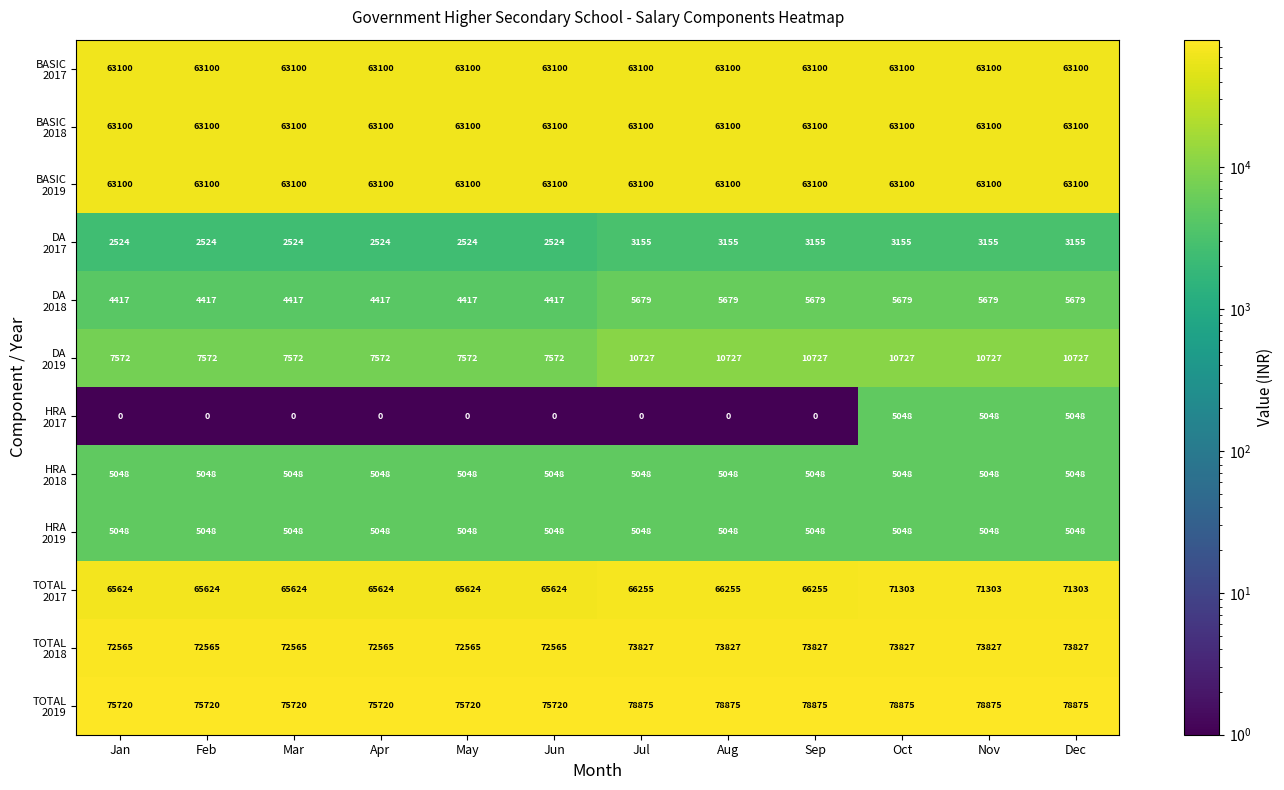

What is the greatest value displayed?

78875